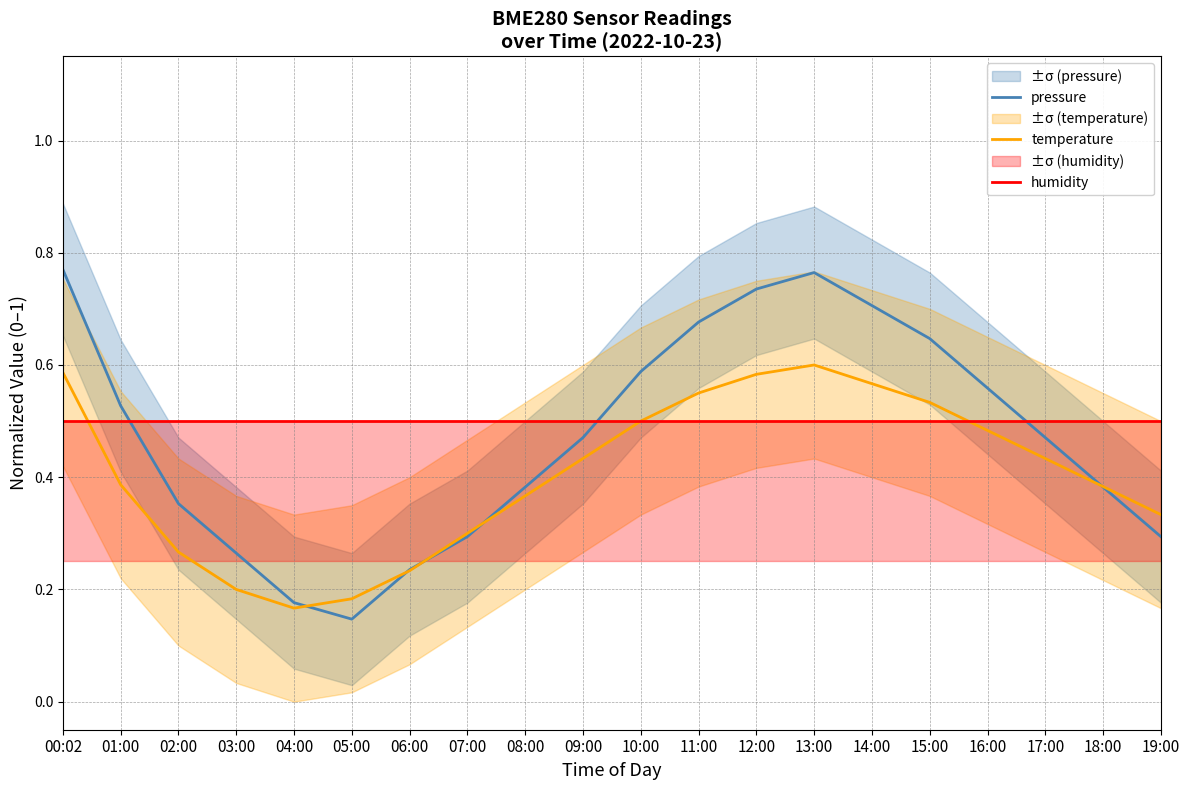

Reading right to left, extract all data points from this chart.

pressure: 19:00=0.3	18:00=0.4	17:00=0.5	16:00=0.6	15:00=0.6	14:00=0.7	13:00=0.8	12:00=0.7	11:00=0.7	10:00=0.6	09:00=0.5	08:00=0.4	07:00=0.3	06:00=0.2	05:00=0.1	04:00=0.2	03:00=0.3	02:00=0.4	01:00=0.5	00:02=0.8
temperature: 19:00=0.3	18:00=0.4	17:00=0.4	16:00=0.5	15:00=0.5	14:00=0.6	13:00=0.6	12:00=0.6	11:00=0.6	10:00=0.5	09:00=0.4	08:00=0.4	07:00=0.3	06:00=0.2	05:00=0.2	04:00=0.2	03:00=0.2	02:00=0.3	01:00=0.4	00:02=0.6
humidity: 19:00=0.5	18:00=0.5	17:00=0.5	16:00=0.5	15:00=0.5	14:00=0.5	13:00=0.5	12:00=0.5	11:00=0.5	10:00=0.5	09:00=0.5	08:00=0.5	07:00=0.5	06:00=0.5	05:00=0.5	04:00=0.5	03:00=0.5	02:00=0.5	01:00=0.5	00:02=0.5